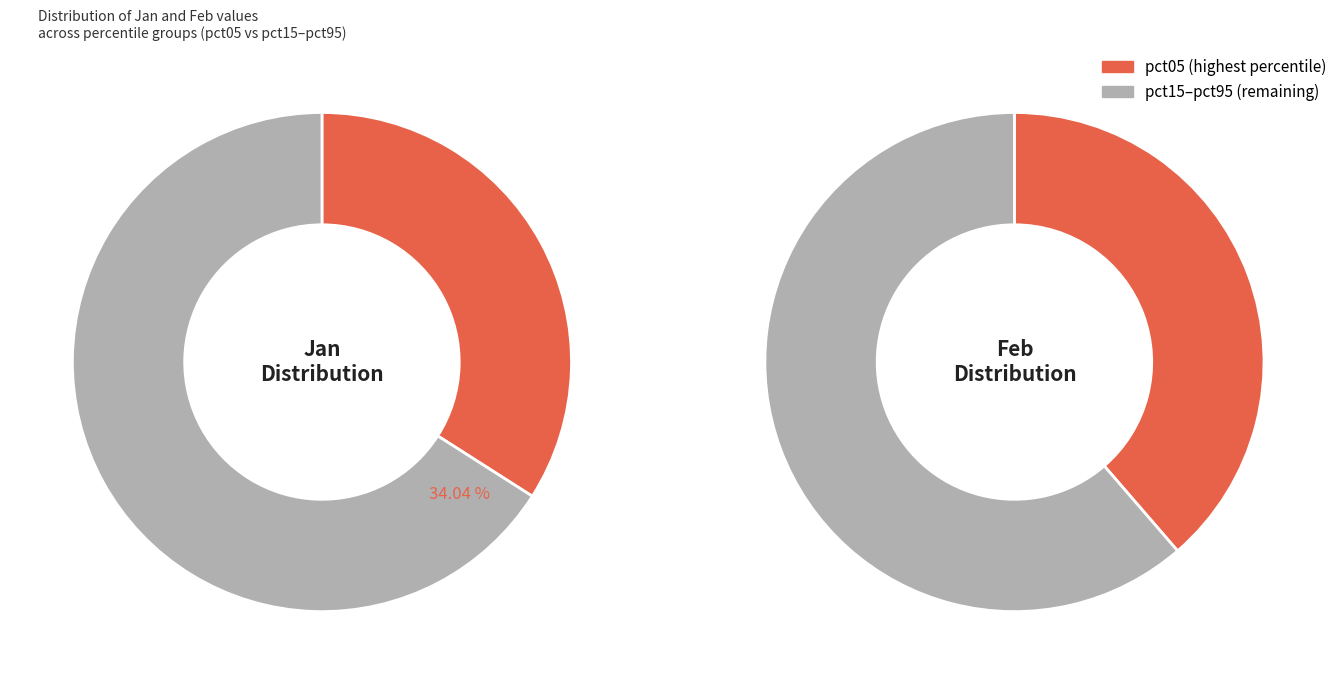

To the nearest percent, what percentage of the pie is pct05?

39%